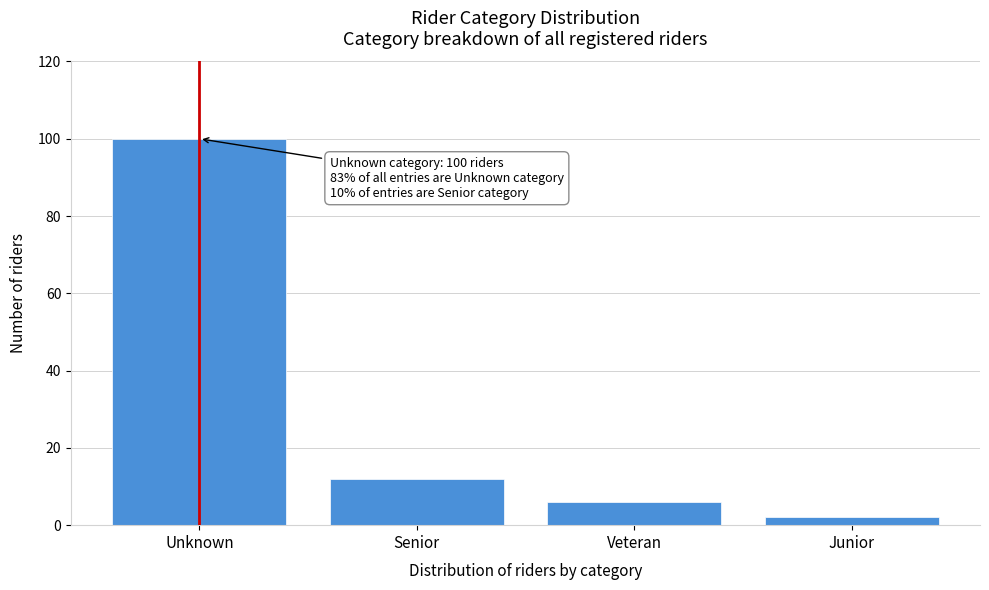

Reading left to right, extract all data points from this chart.

100	12	6	2